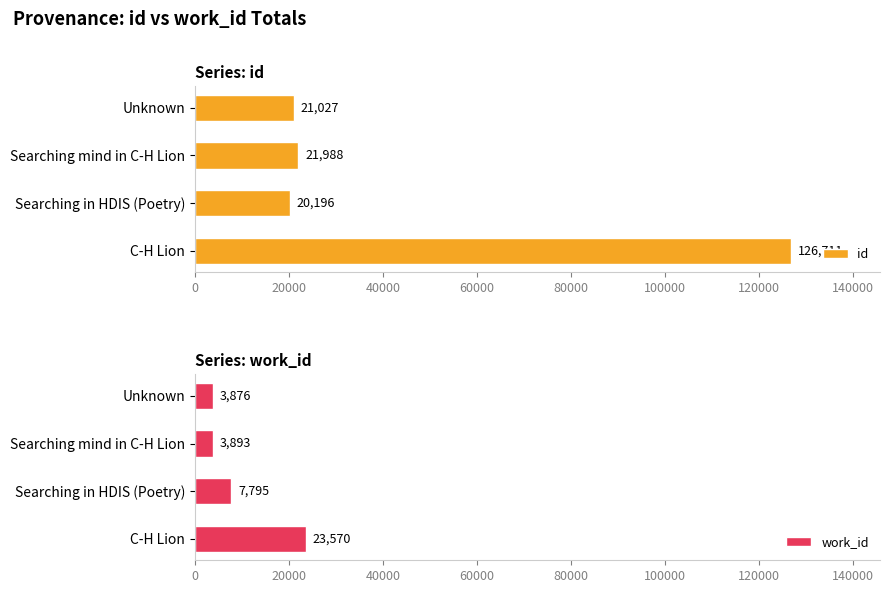

How many values in the id series exceed 21988?

1